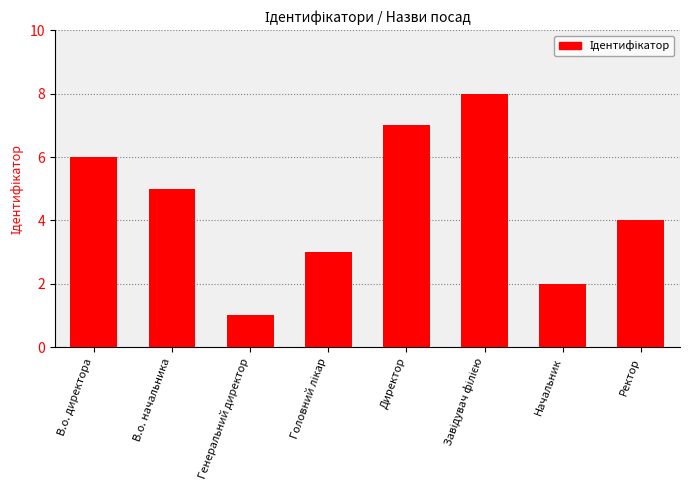

Approximately how many times larger is the value at Генеральний директор compared to В.о. начальника?

0.2